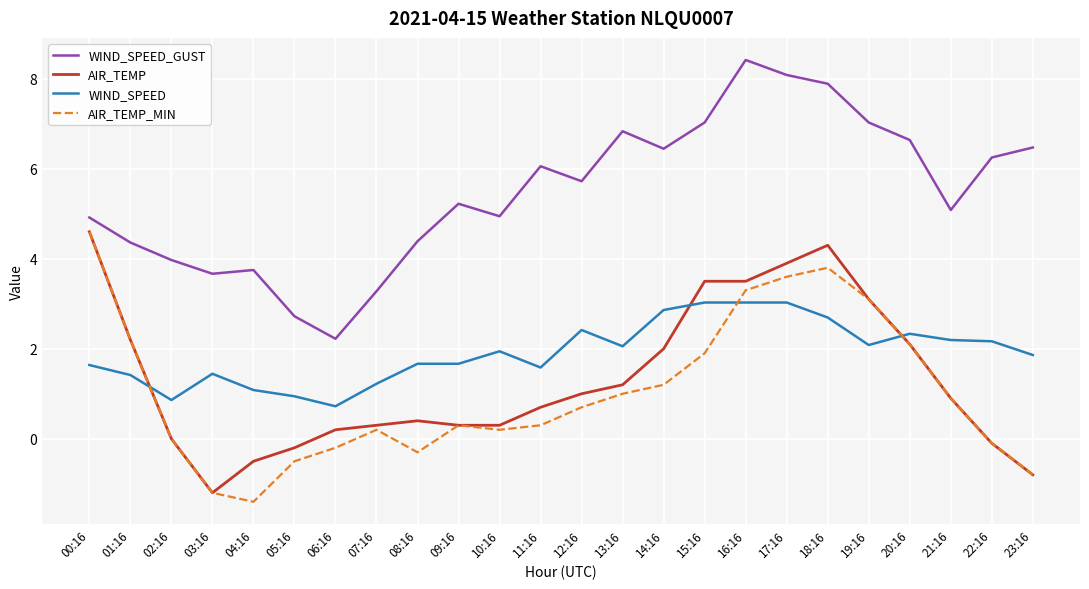

What is the minimum value for WIND_SPEED_GUST?

2.2